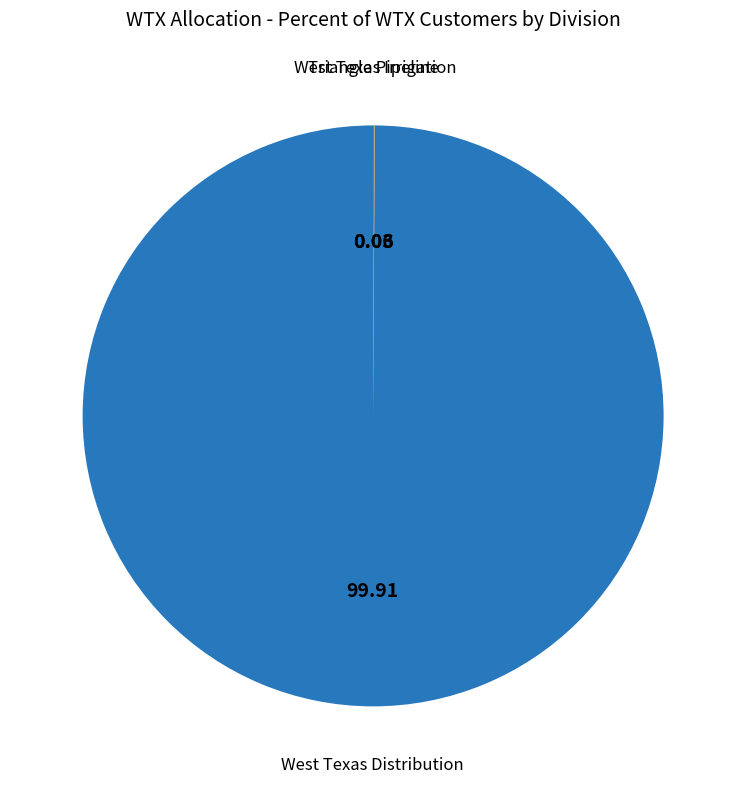

Is there any slice that represents more than half of the pie?

Yes